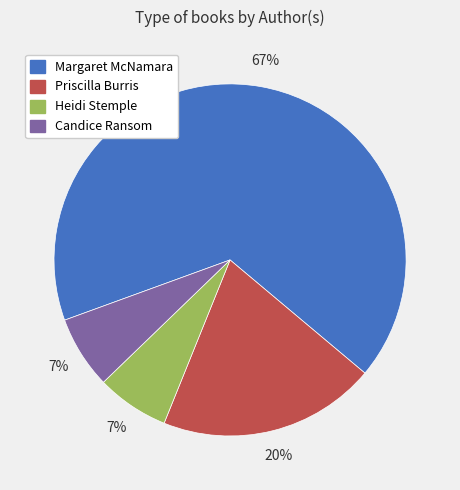

To the nearest percent, what is the average slice percentage?

25%